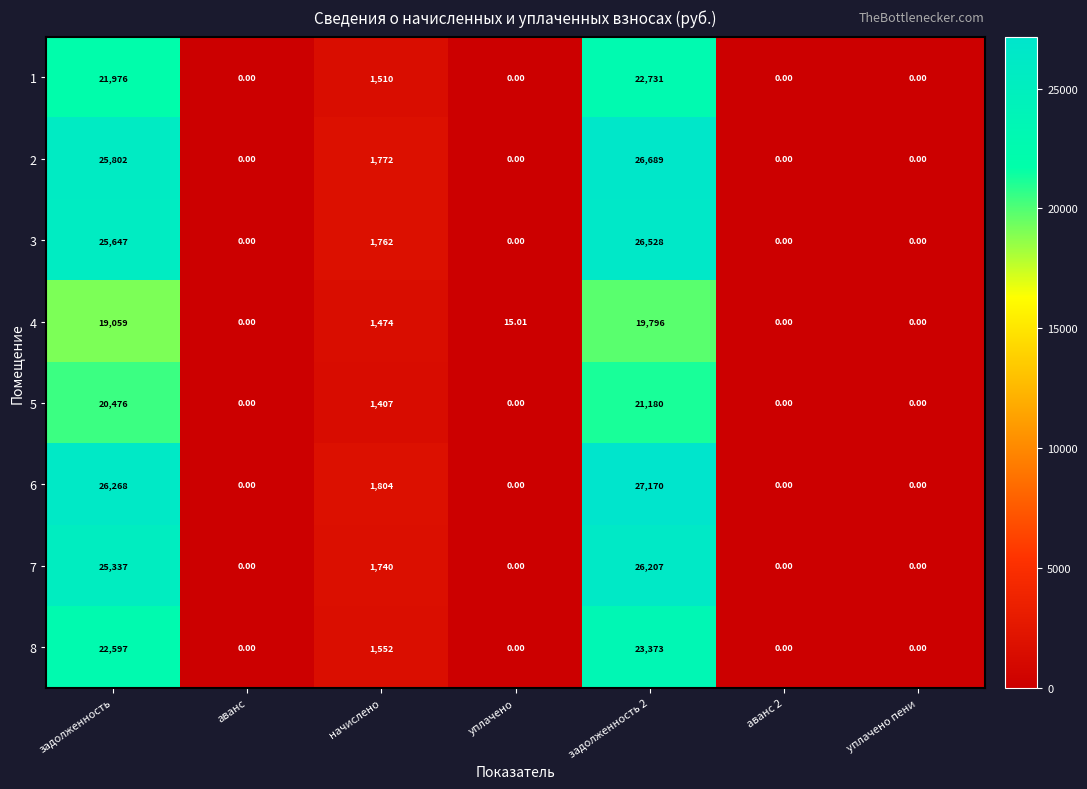

At which label is 3 closest to 13264?

начислено